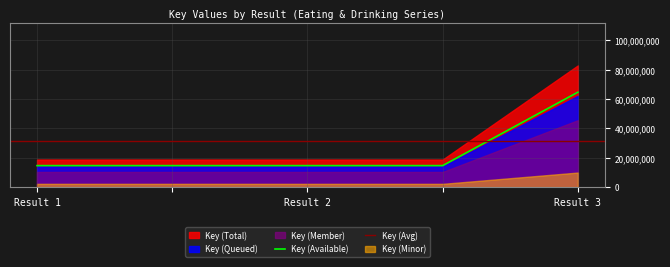

What is the lowest value of the Key (Available) series?

14669343.8